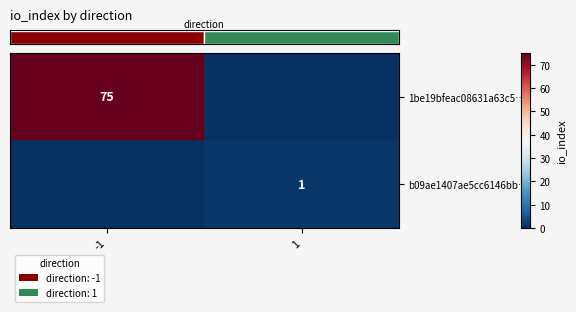

List the labels in order of row_1 value, largest first.

1, -1